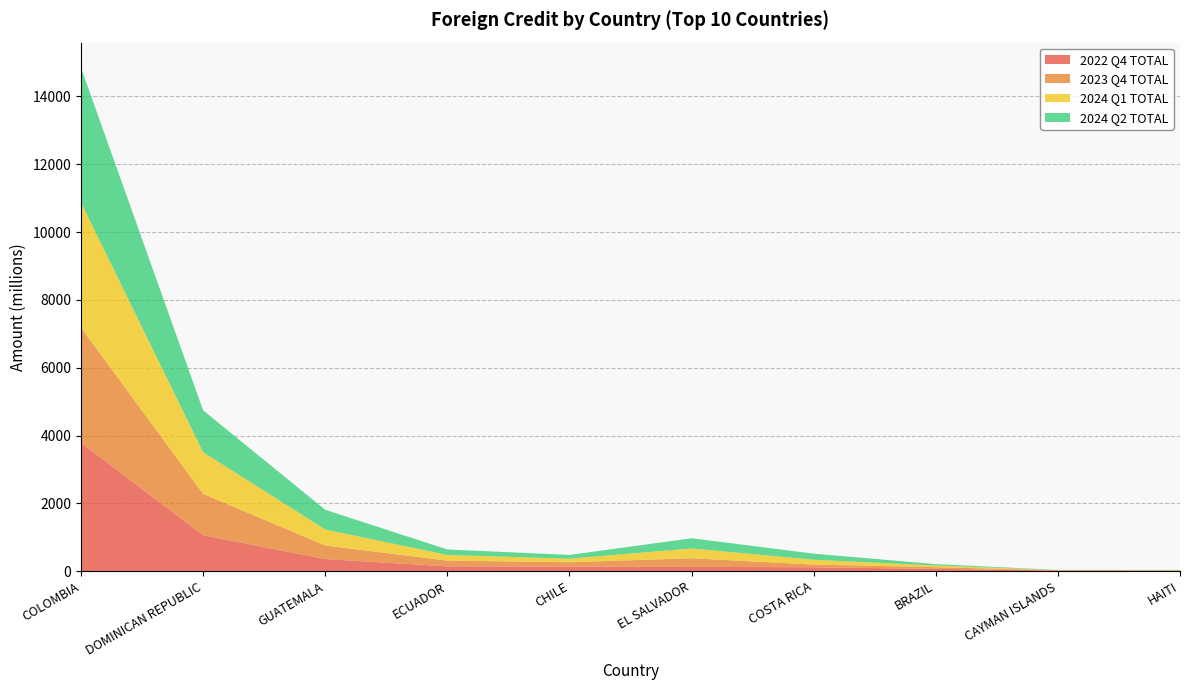

Reading left to right, what are all the values shown in this chart?

2022 Q4 TOTAL: COLOMBIA=3787.0	DOMINICAN REPUBLIC=1062.7	GUATEMALA=359.2	ECUADOR=143.1	CHILE=137.0	EL SALVADOR=129.5	COSTA RICA=117.2	BRAZIL=69.3	CAYMAN ISLANDS=23.3	HAITI=12.5
2023 Q4 TOTAL: COLOMBIA=3391.5	DOMINICAN REPUBLIC=1218.2	GUATEMALA=398.1	ECUADOR=170.7	CHILE=127.6	EL SALVADOR=252.8	COSTA RICA=78.8	BRAZIL=49.1	CAYMAN ISLANDS=4.8	HAITI=9.6
2024 Q1 TOTAL: COLOMBIA=3692.1	DOMINICAN REPUBLIC=1228.7	GUATEMALA=473.1	ECUADOR=165.3	CHILE=105.6	EL SALVADOR=289.0	COSTA RICA=142.7	BRAZIL=50.4	CAYMAN ISLANDS=4.6	HAITI=9.5
2024 Q2 TOTAL: COLOMBIA=3972.2	DOMINICAN REPUBLIC=1233.6	GUATEMALA=580.1	ECUADOR=162.2	CHILE=109.6	EL SALVADOR=300.2	COSTA RICA=179.3	BRAZIL=38.9	CAYMAN ISLANDS=5.0	HAITI=8.1